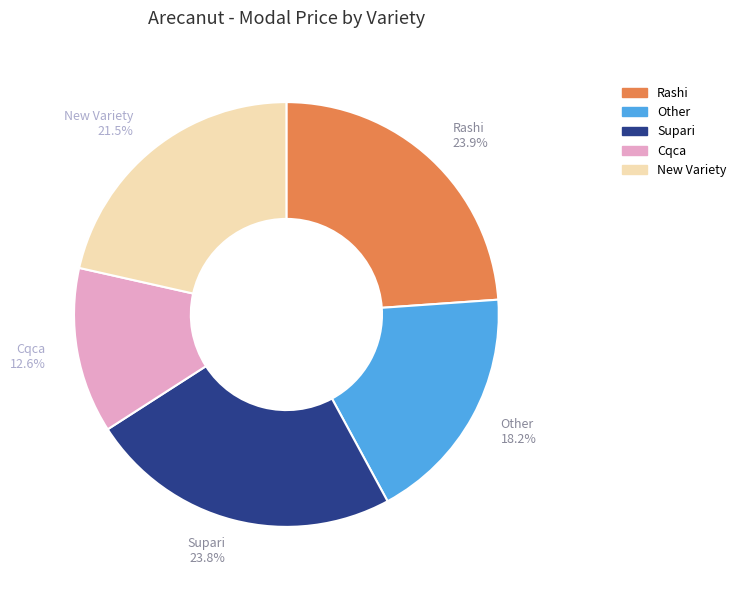

True or false: Other accounts for 6% of the total.

False